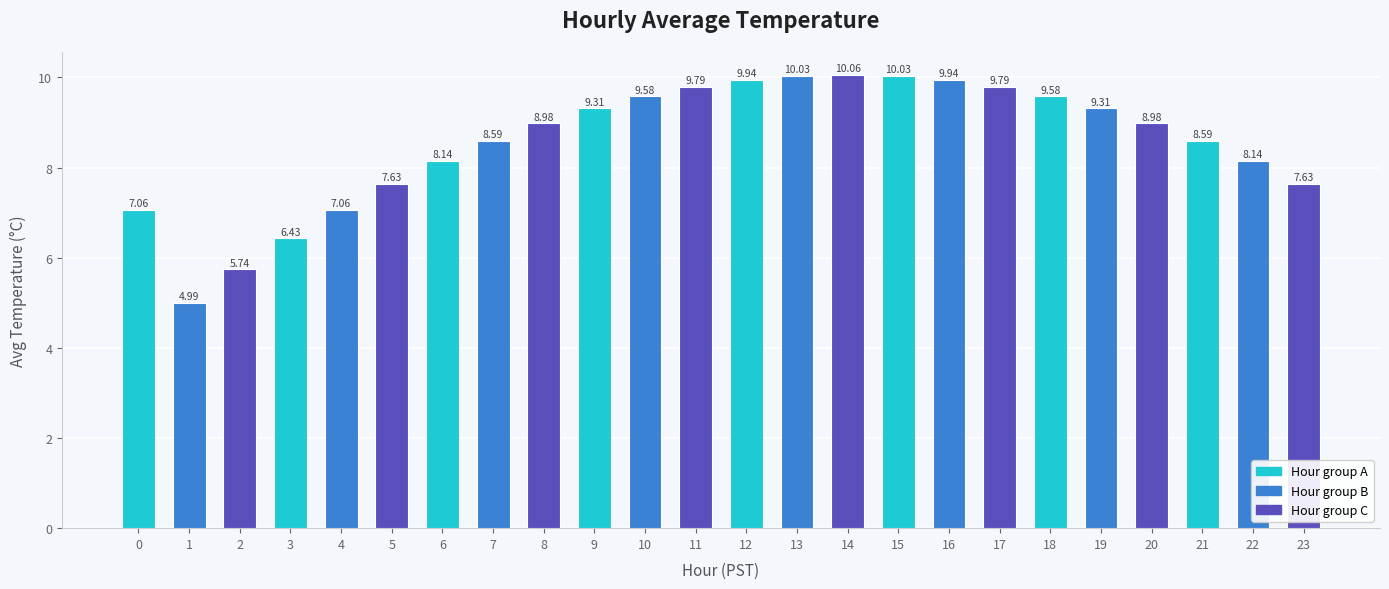

What is the difference between the maximum and second lowest values?

4.3